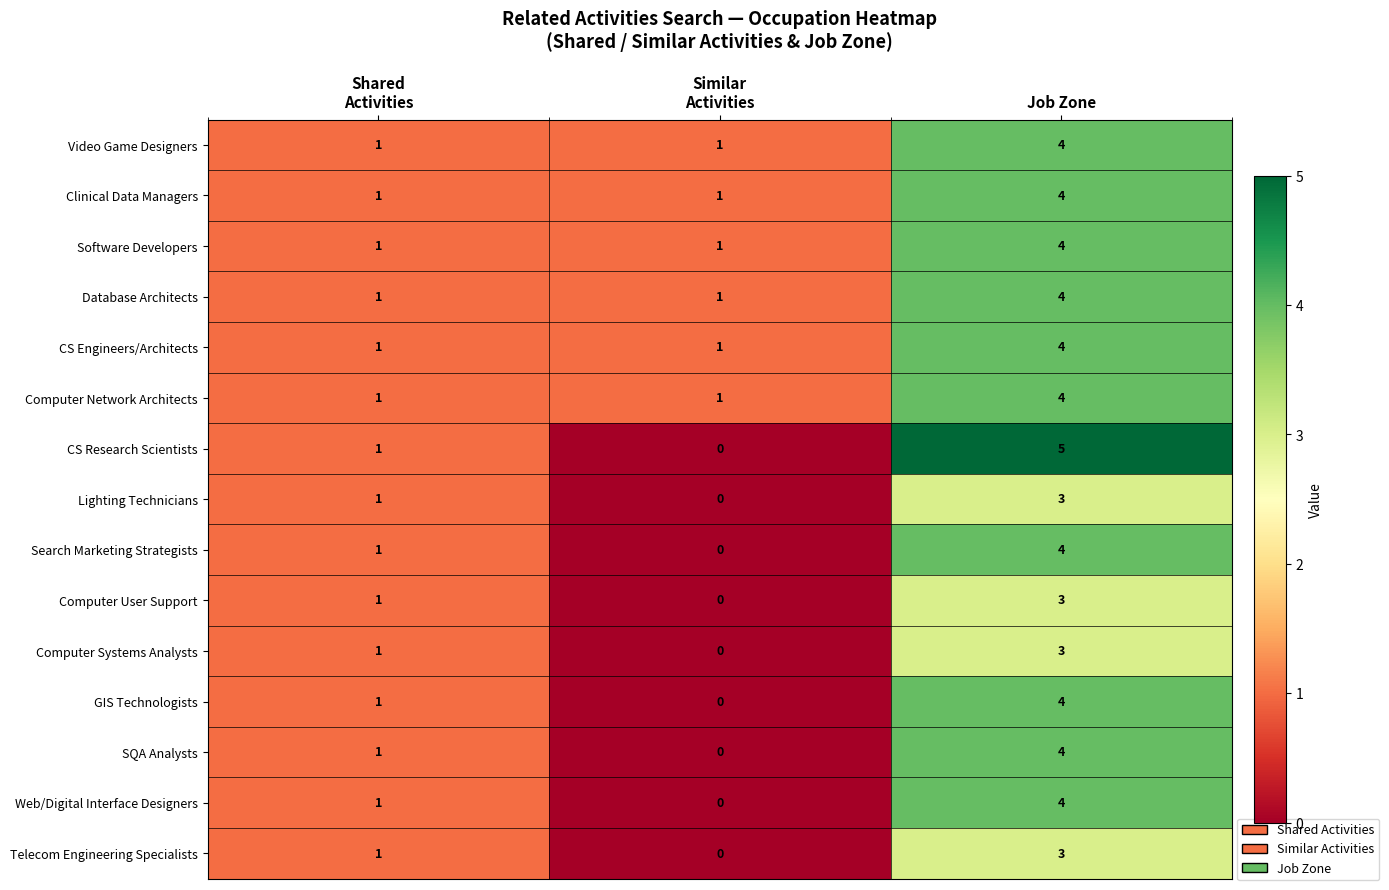

How many Clinical Data Managers values are between 1 and 4?

3